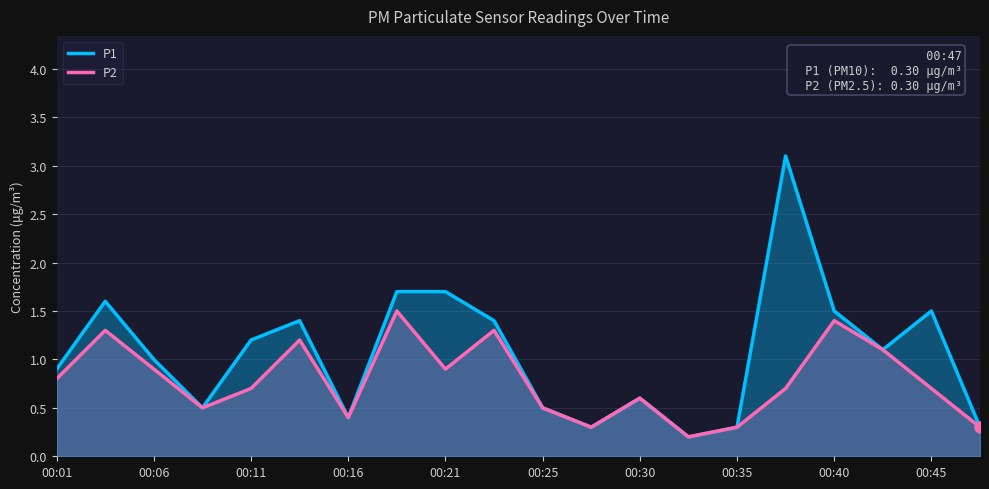

Is the value of P2 at 00:30 greater than the value of P1 at 00:01?

No